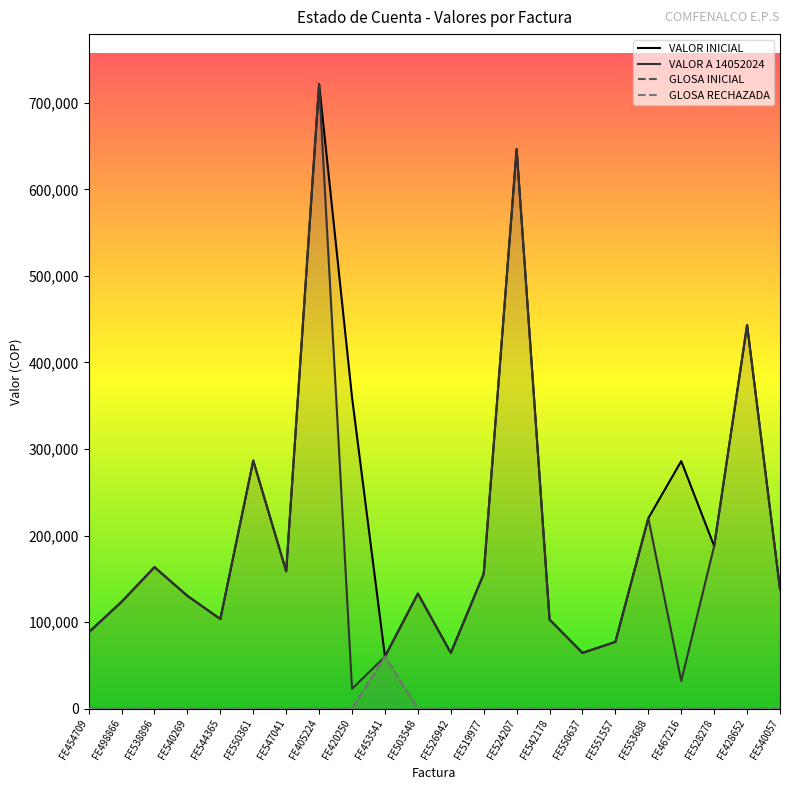

True or false: GLOSA INICIAL and VALOR INICIAL cross at least once.

False